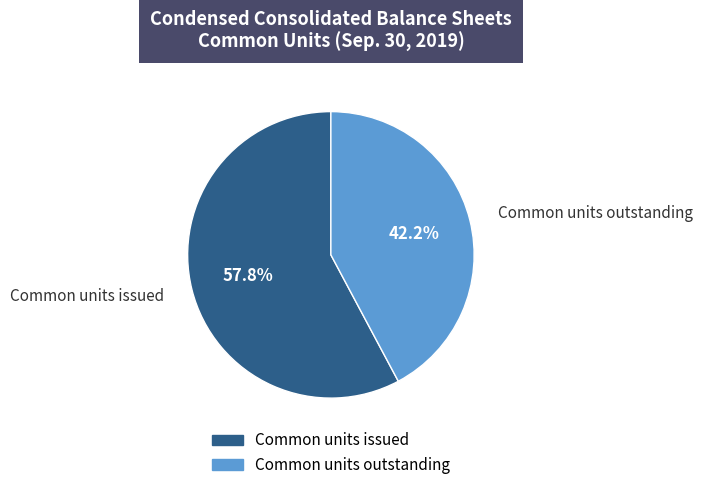

To the nearest percent, what is the difference between the Common units issued and Common units outstanding slice percentages?

16%